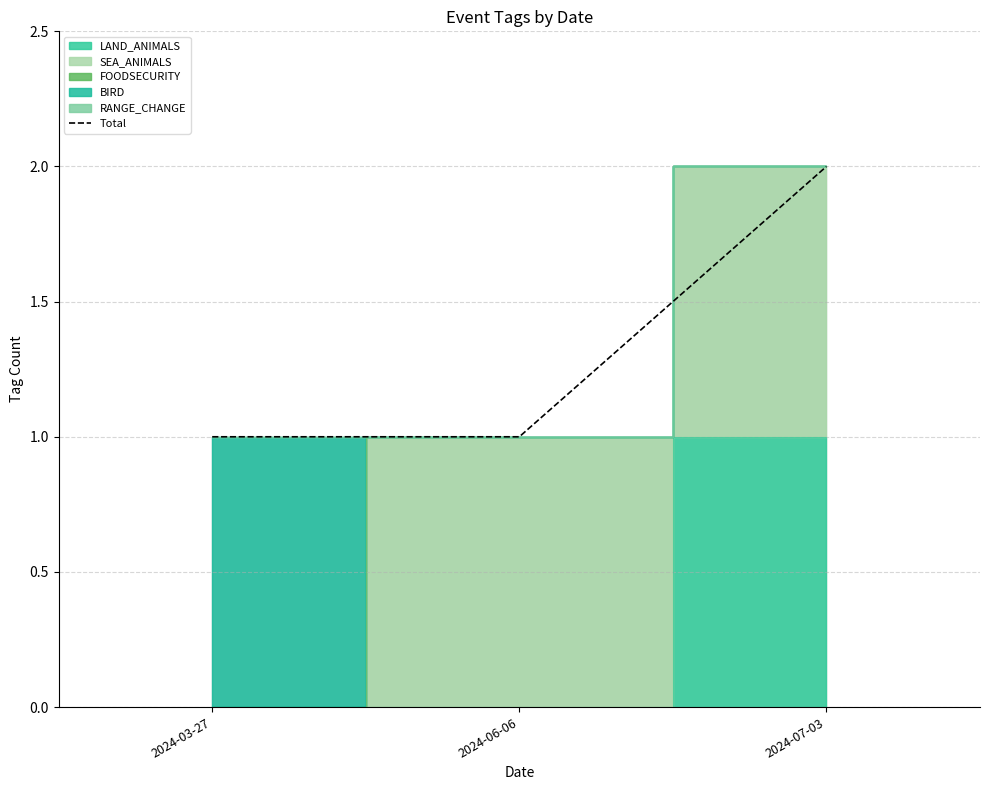

Reading left to right, transcribe all the data shown in this chart.

1	1	2